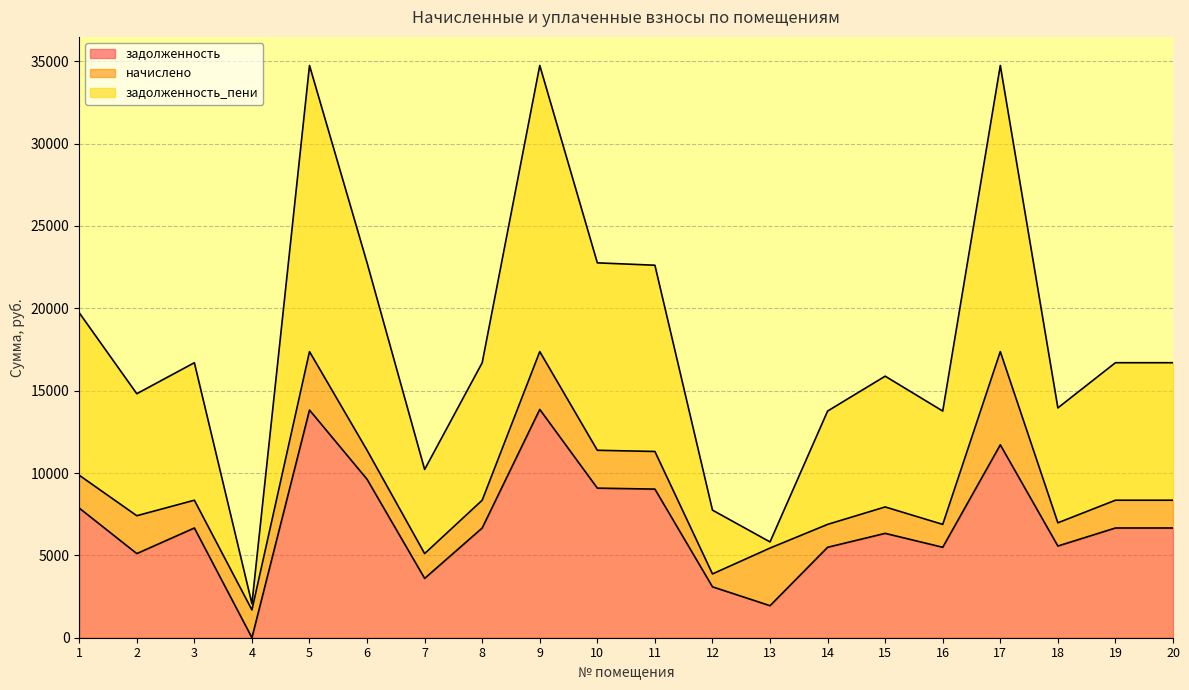

How many lines are shown in the chart?

3